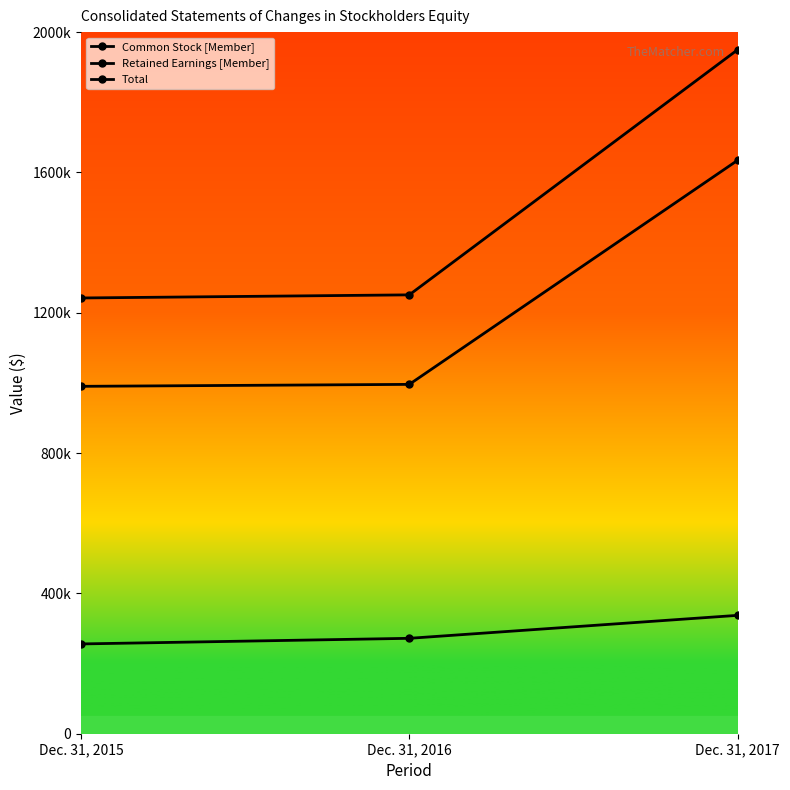

What is the difference between the highest and lowest values at Dec. 31, 2017?

1612480